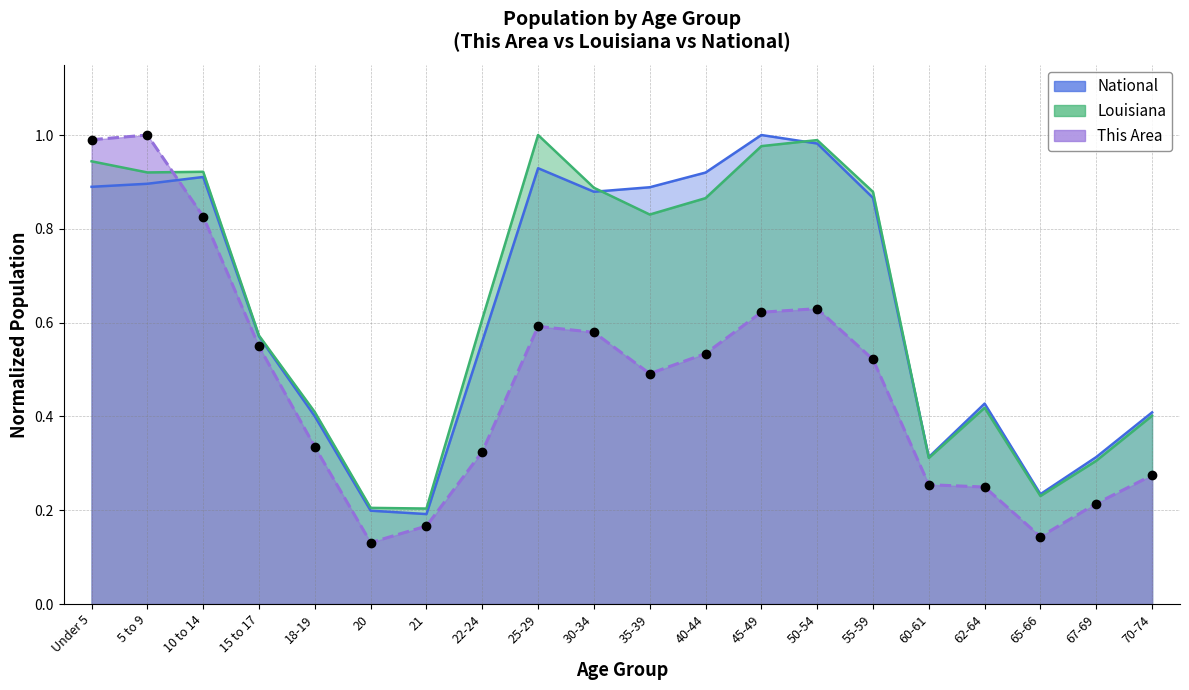

Rank the categories by Louisiana value from highest to lowest.

25-29, 50-54, 45-49, Under 5, 10 to 14, 5 to 9, 30-34, 55-59, 40-44, 35-39, 22-24, 15 to 17, 62-64, 18-19, 70-74, 60-61, 67-69, 65-66, 20, 21